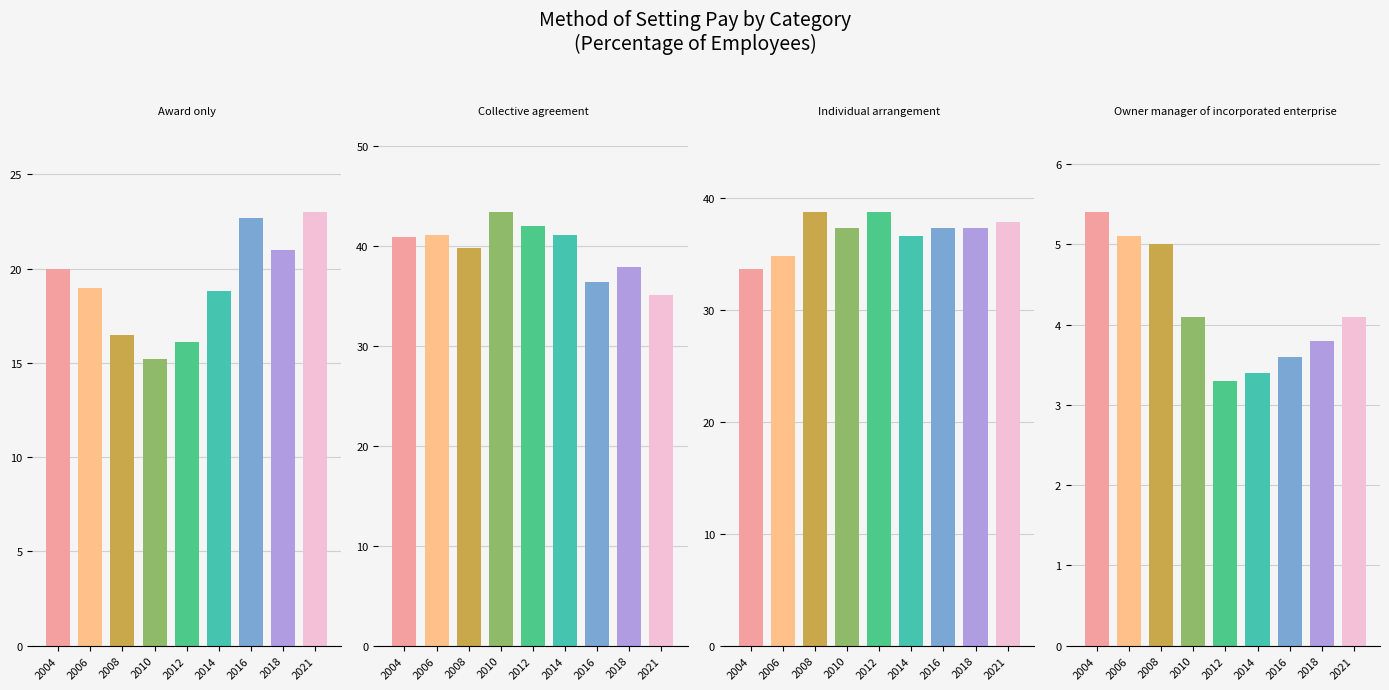

What is the difference between the highest and lowest values at 2018?

34.1